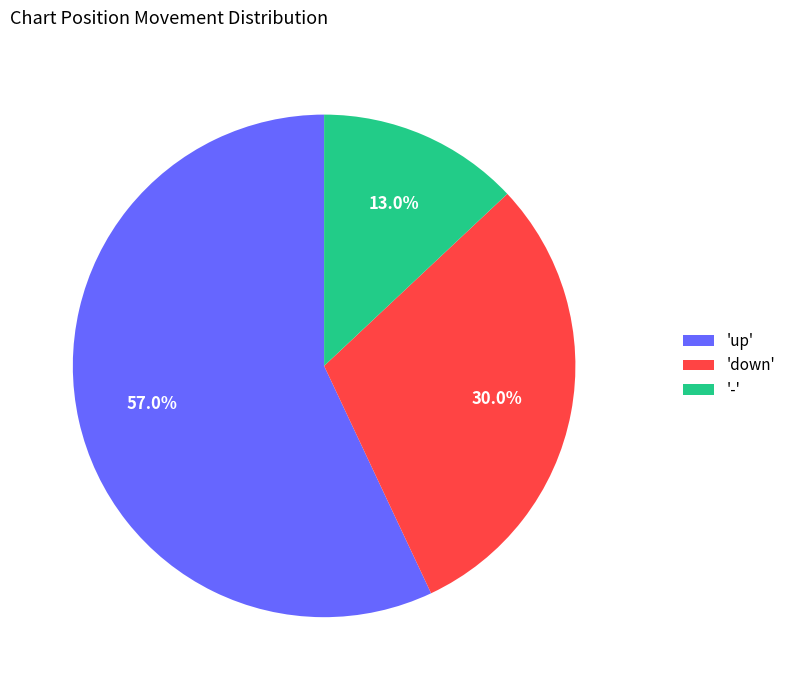

Rank the categories by value from lowest to highest.

'-', 'down', 'up'